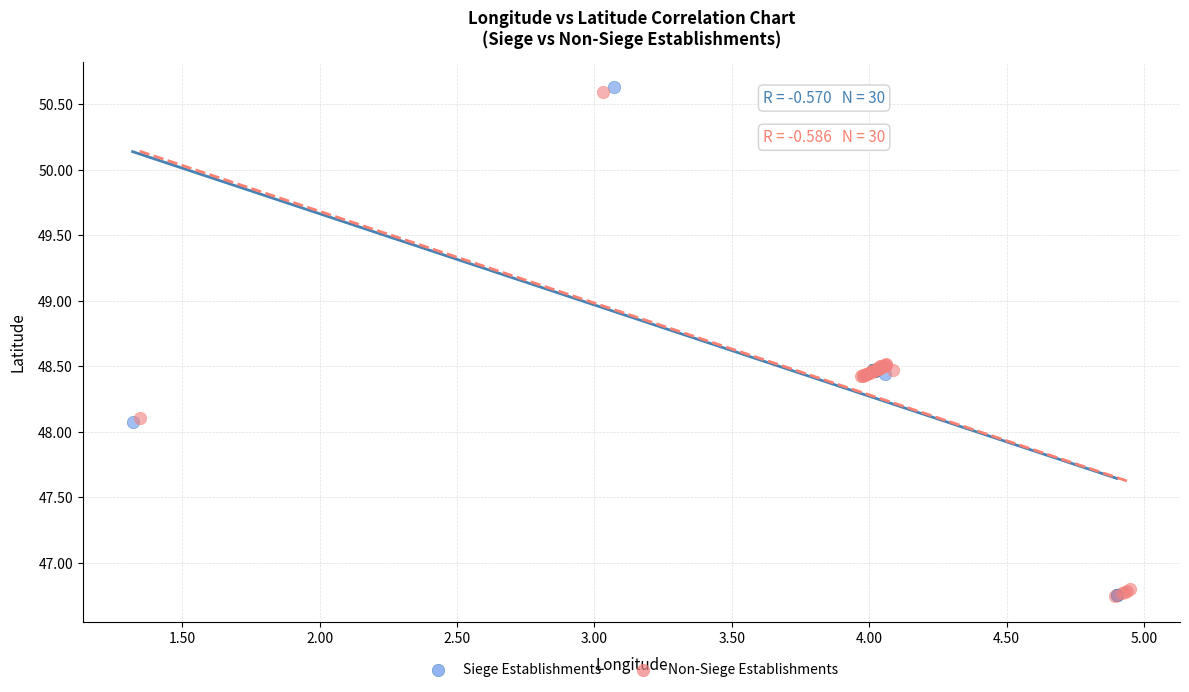

Which series has the widest spread of Y values?

Siege Establishments